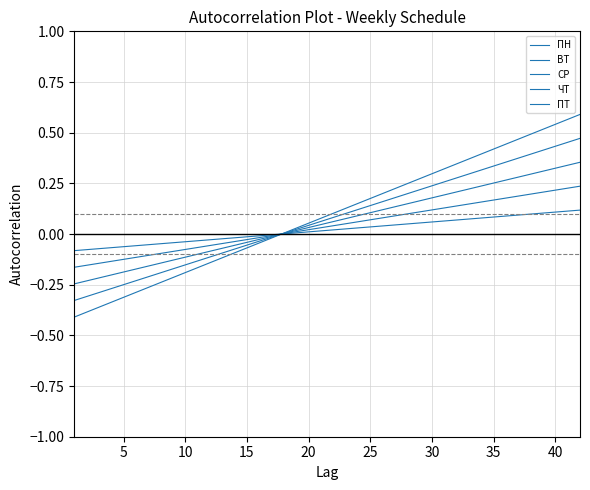

Which series ends up on top after the final intersection of ЧТ and ВТ?

ВТ